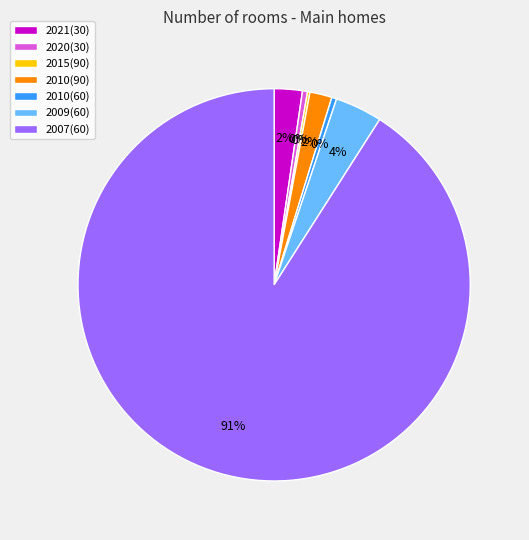

To the nearest percent, what is the average slice percentage?

14%